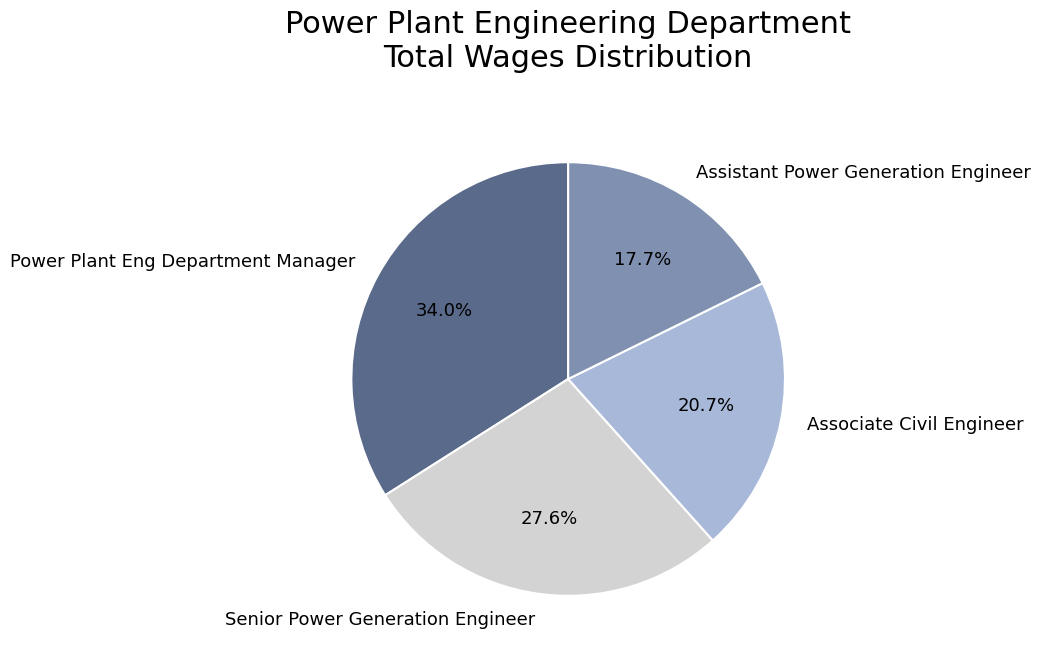

The Power Plant Eng Department Manager slice represents 34% of the pie. True or false?

True